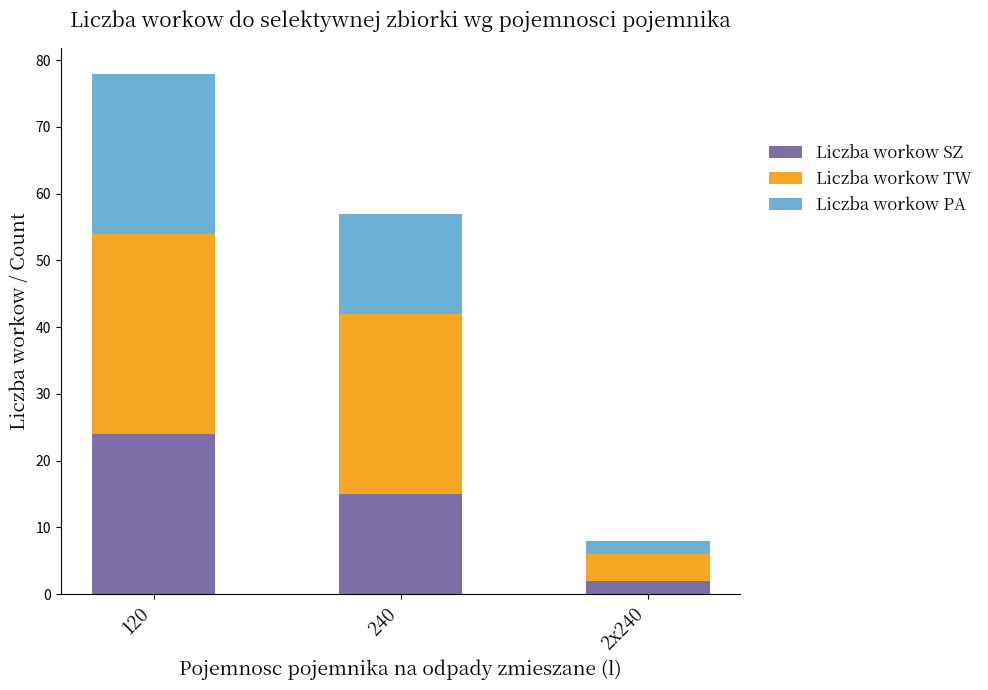

What is the sum of all Liczba workow SZ values?

41